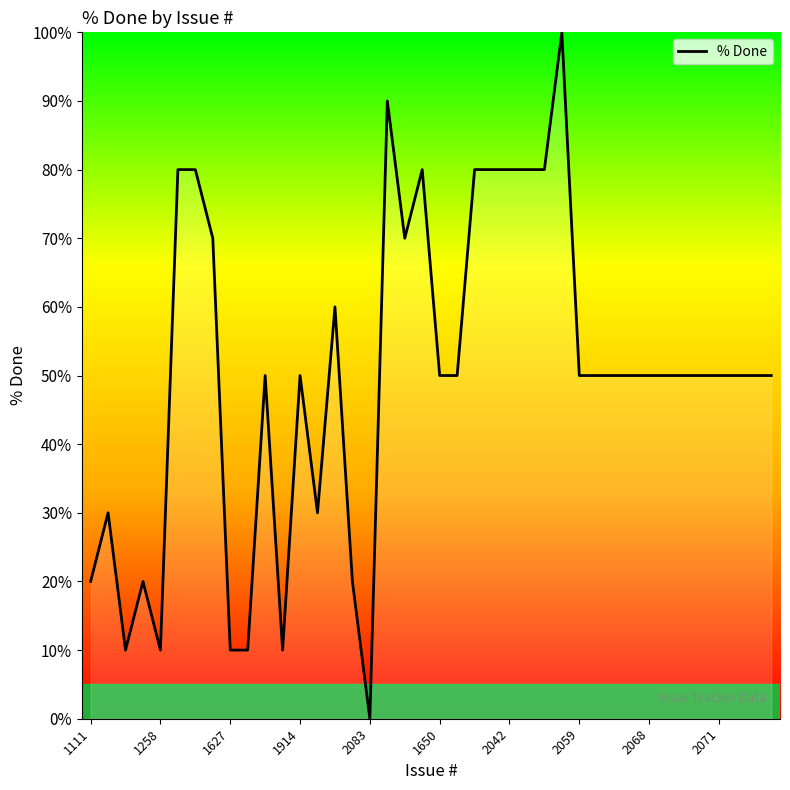

What is the greatest value displayed?

100